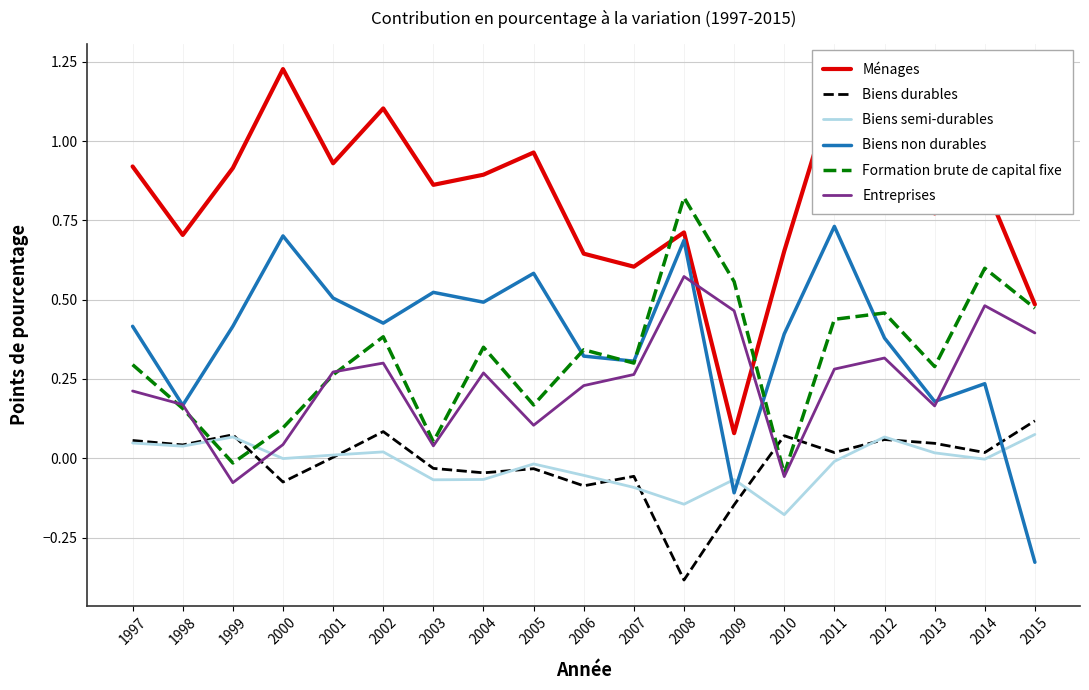

How many values in Formation brute de capital fixe are below zero?

2